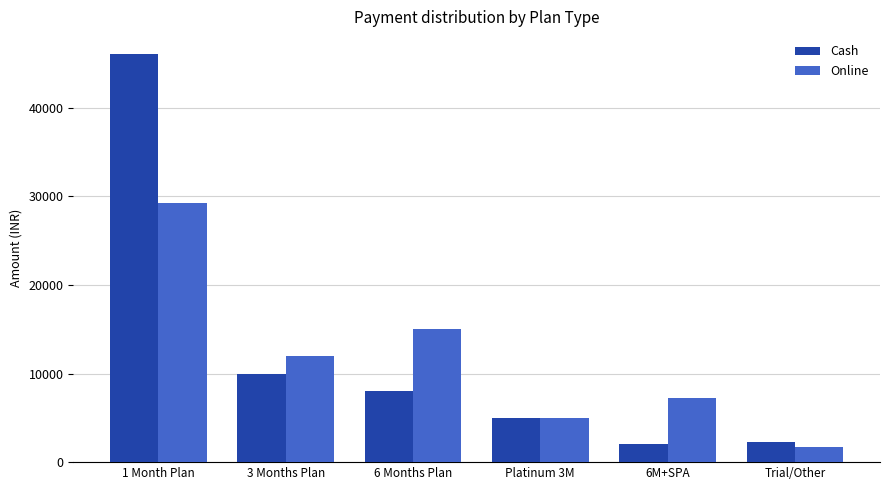

List the series in order of their peak value, highest first.

Cash, Online